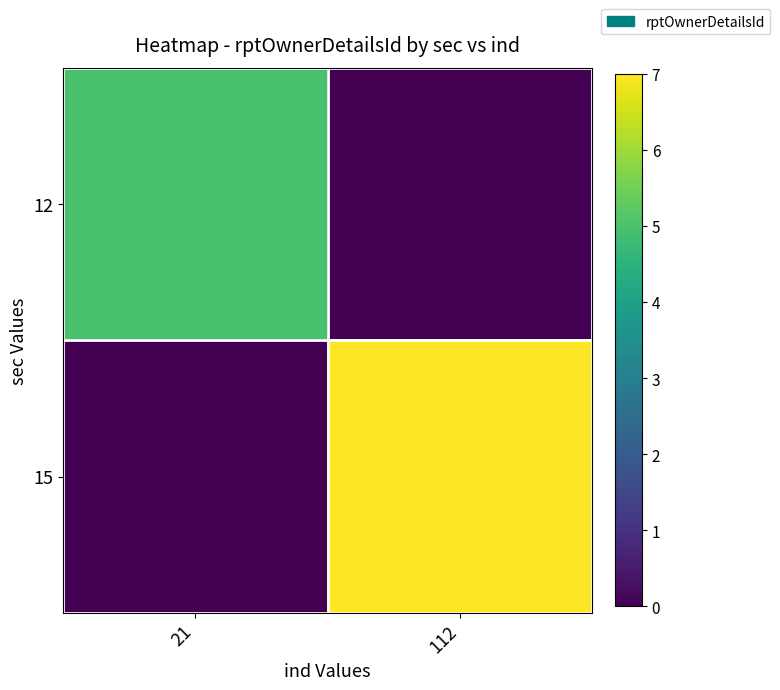

Between 21 and 112, which series saw the biggest shift?

15